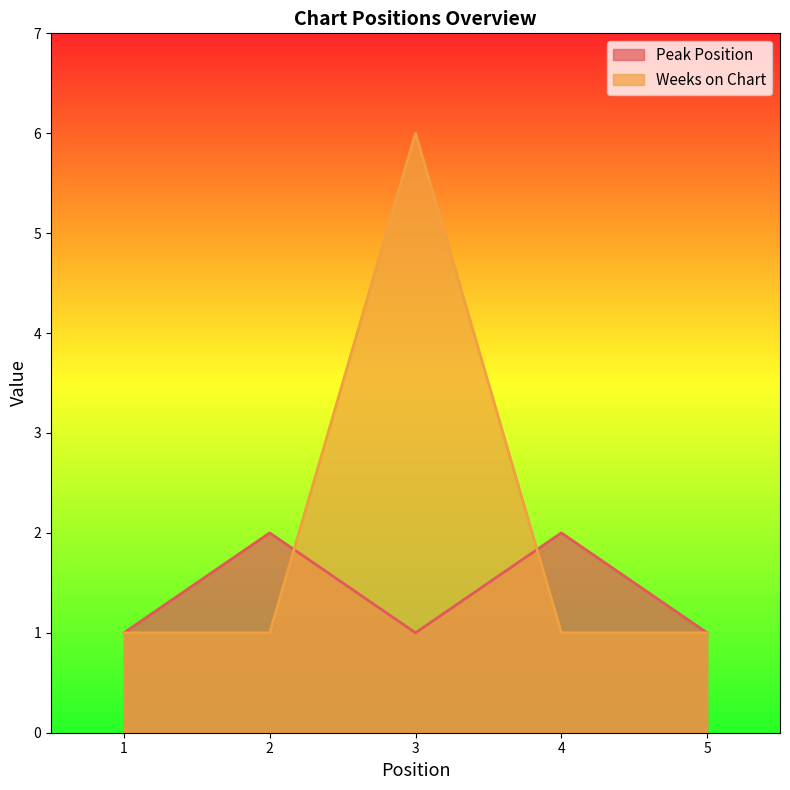

Is it true that Weeks on Chart equals 1 at 5?

True